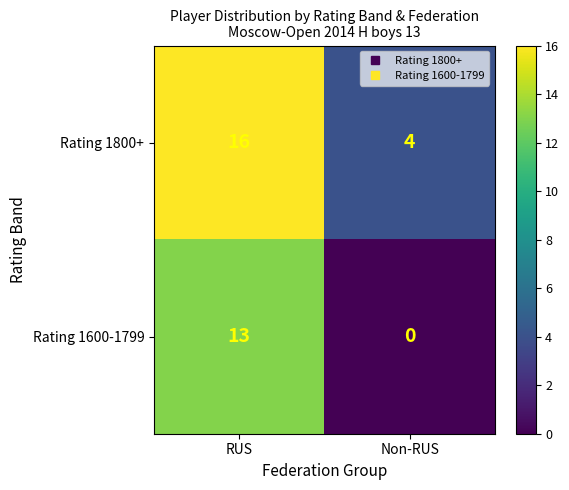

Reading left to right, extract all data points from this chart.

Rating 1800+: 16	4
Rating 1600-1799: 13	0